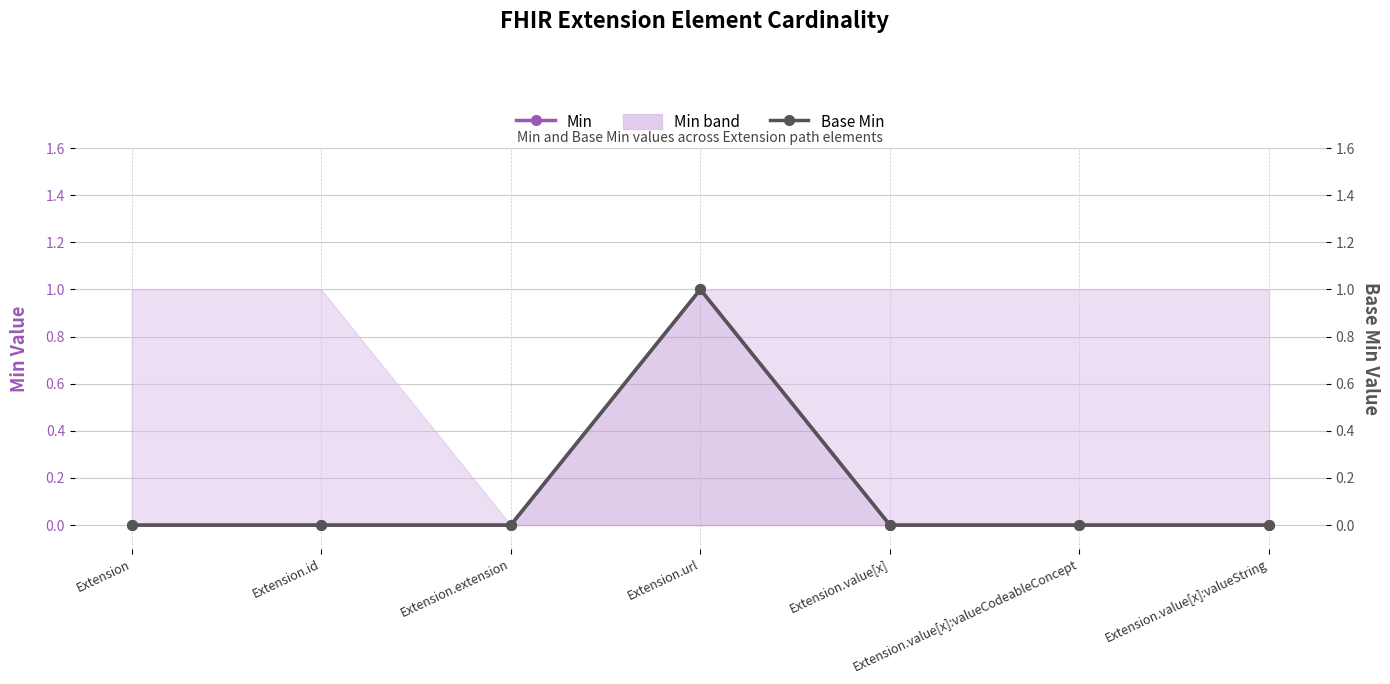

At which label is Min closest to 0?

Extension